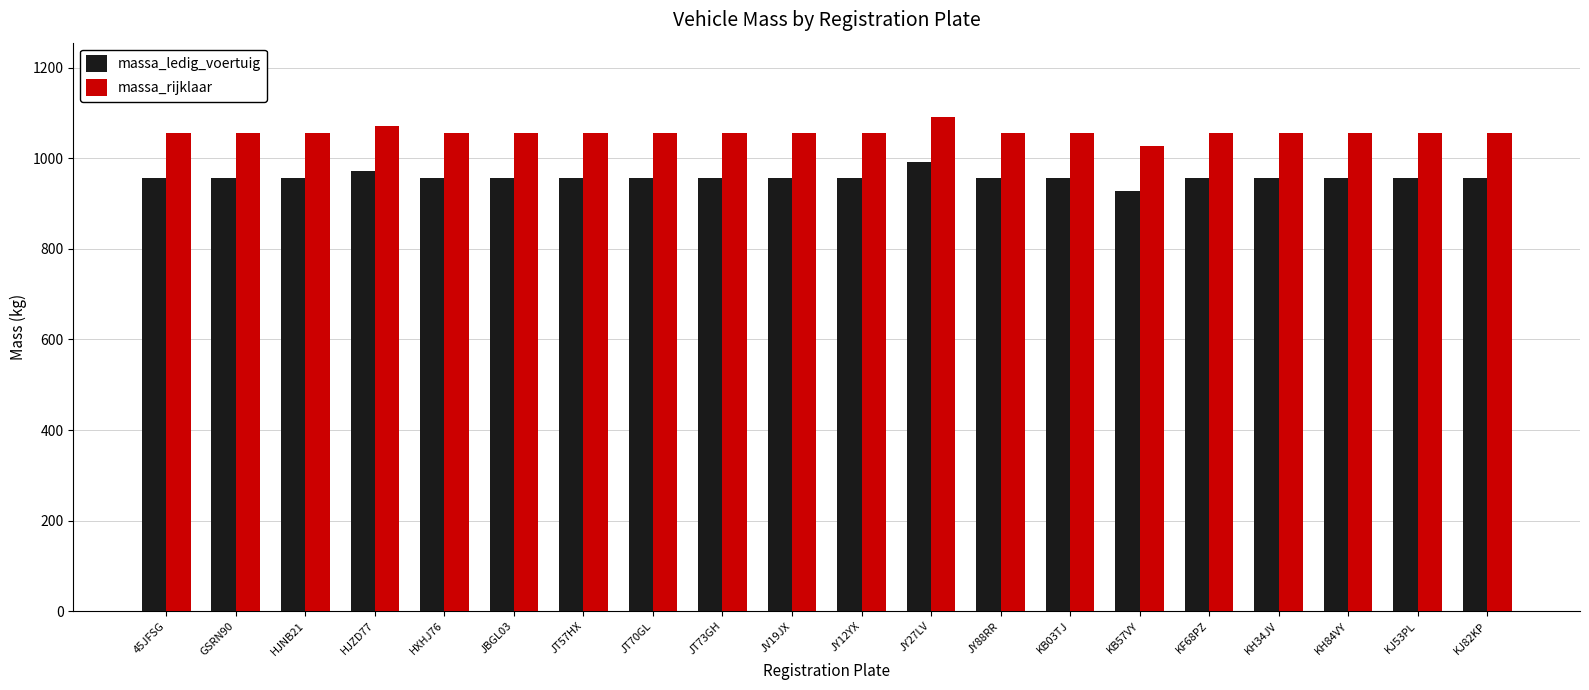

Is the value of massa_ledig_voertuig at KJ82KP greater than the value of massa_rijklaar at JY88RR?

No